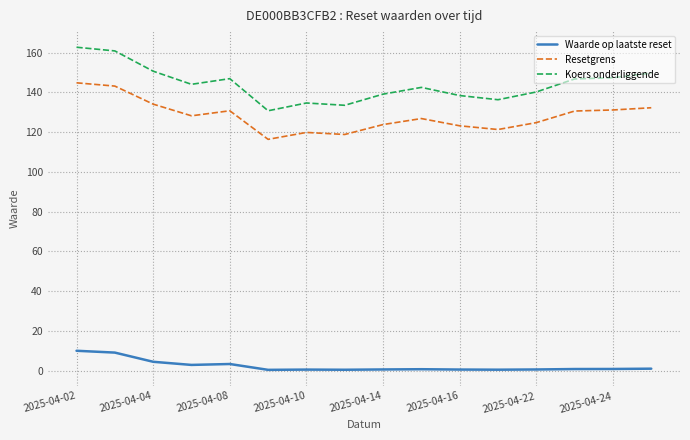

True or false: Koers onderliggende and Waarde op laatste reset intersect in this chart.

False